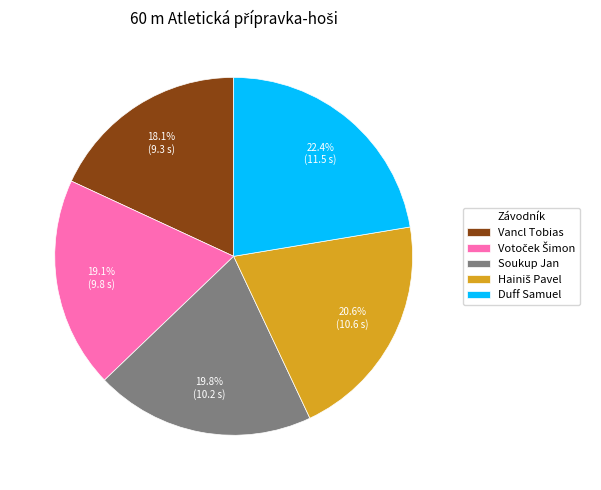

Is there a majority slice in this chart?

No